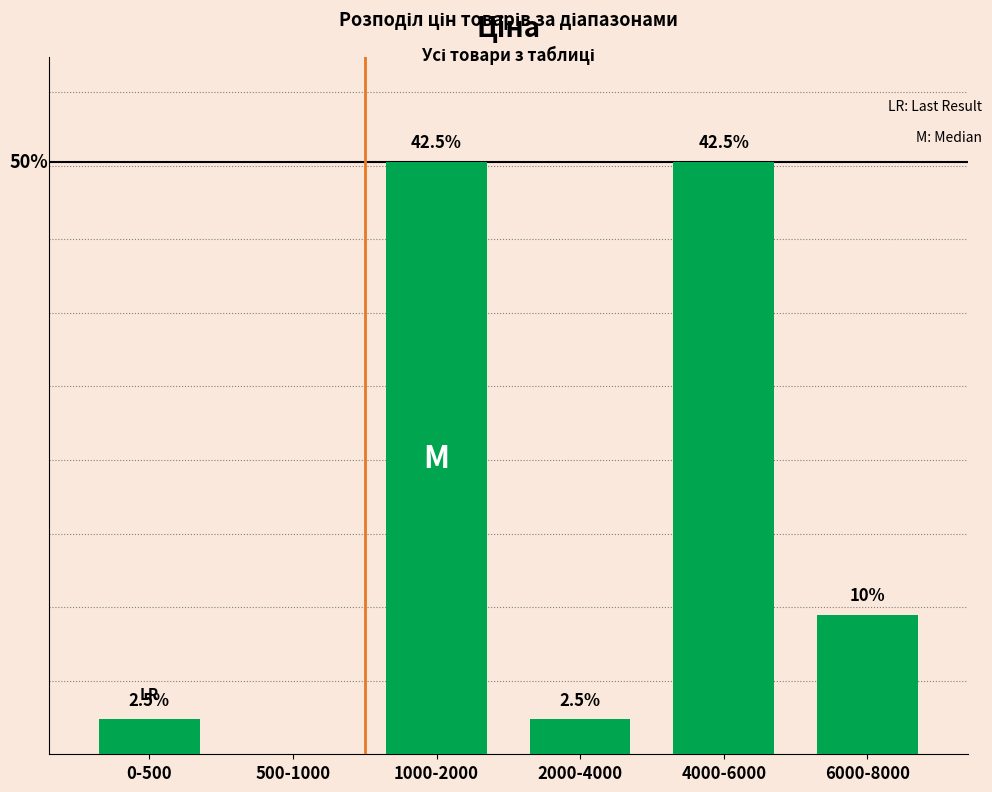

Are the bars horizontal?

No